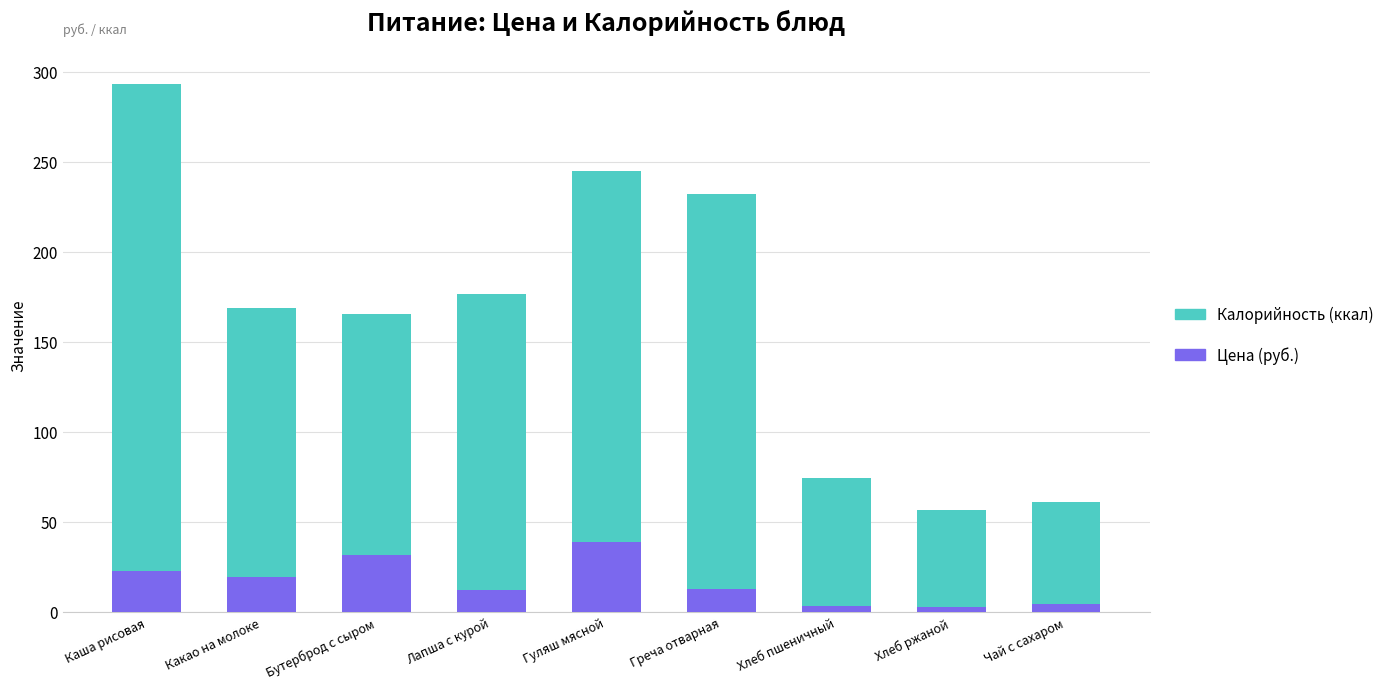

At which category is the sum across all series the highest?

Каша рисовая